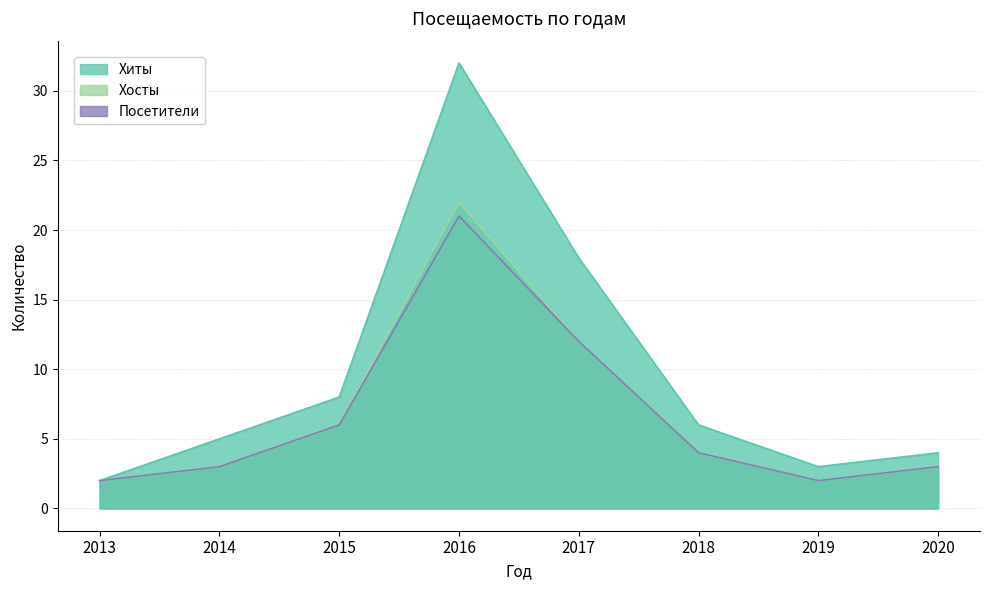

In Хосты, how many points are higher than both neighbors (excluding endpoints)?

1